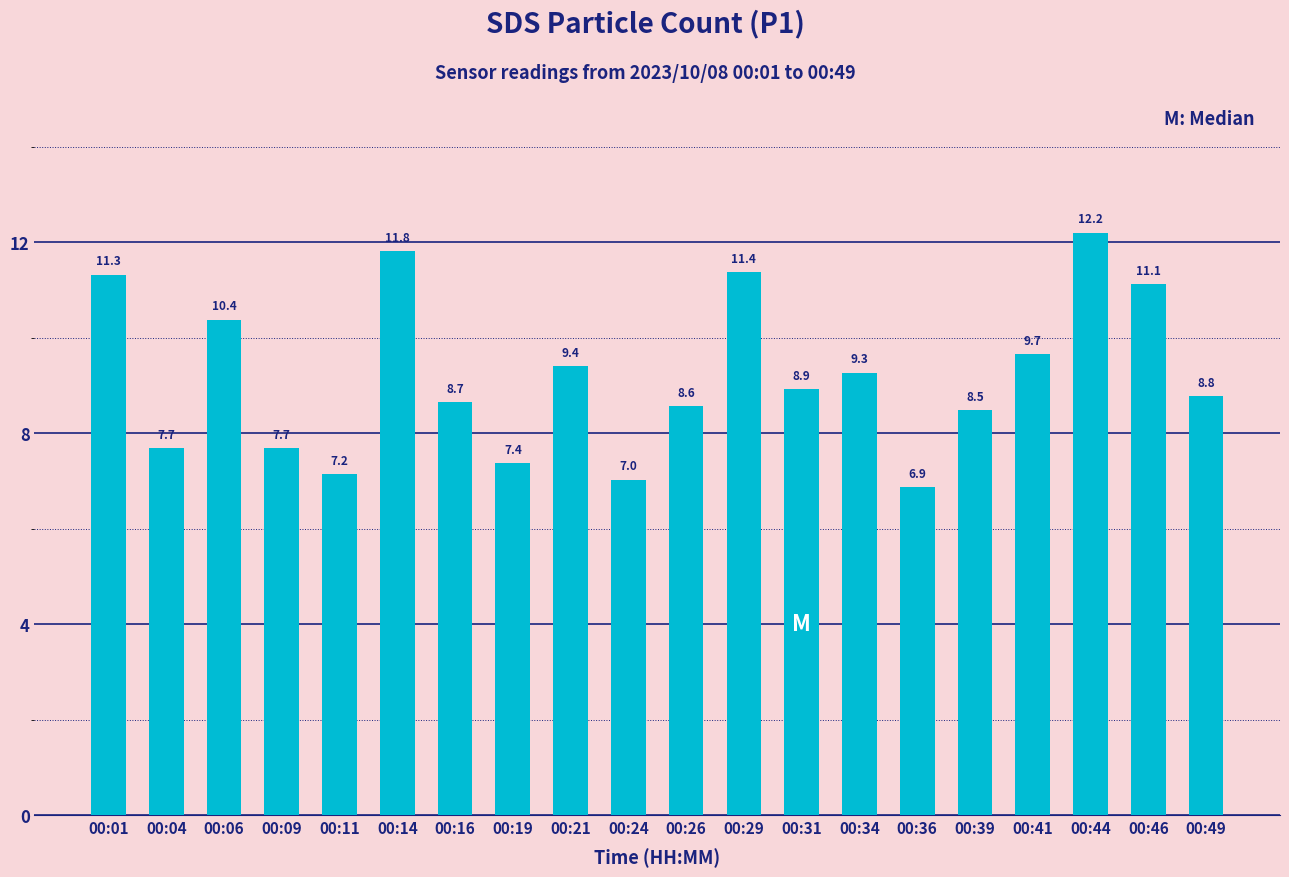

At which category does the chart reach its peak across all series?

00:44